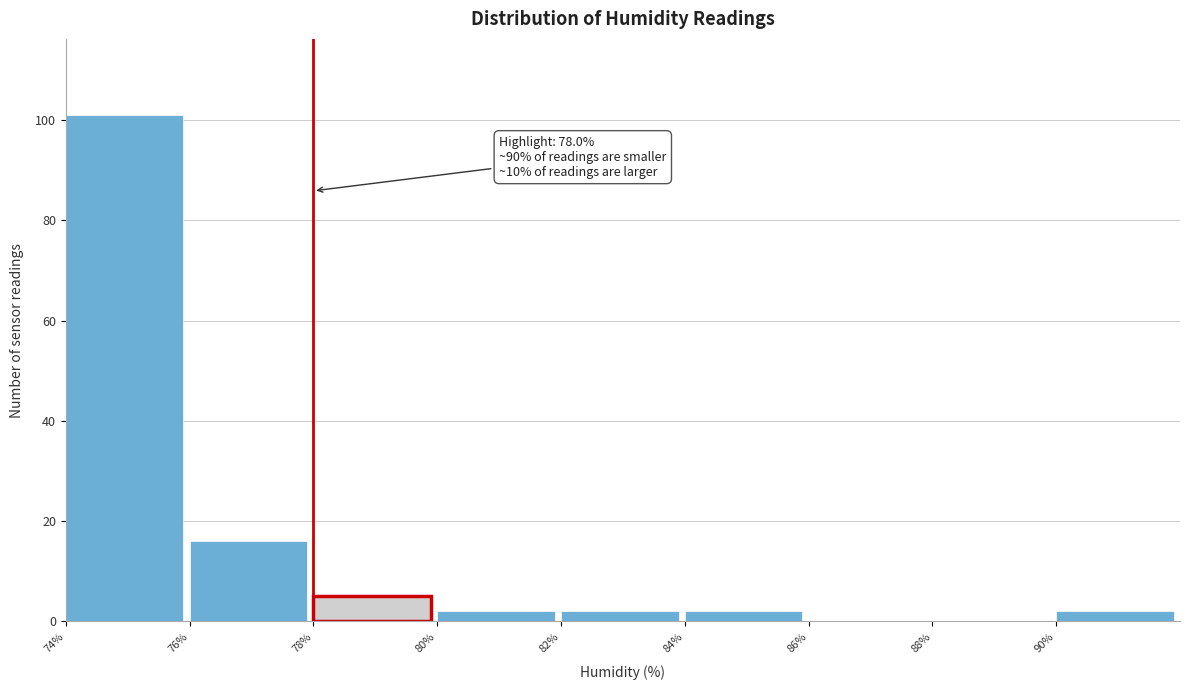

Over which range of the x-axis is the bar tallest?

74 to 76